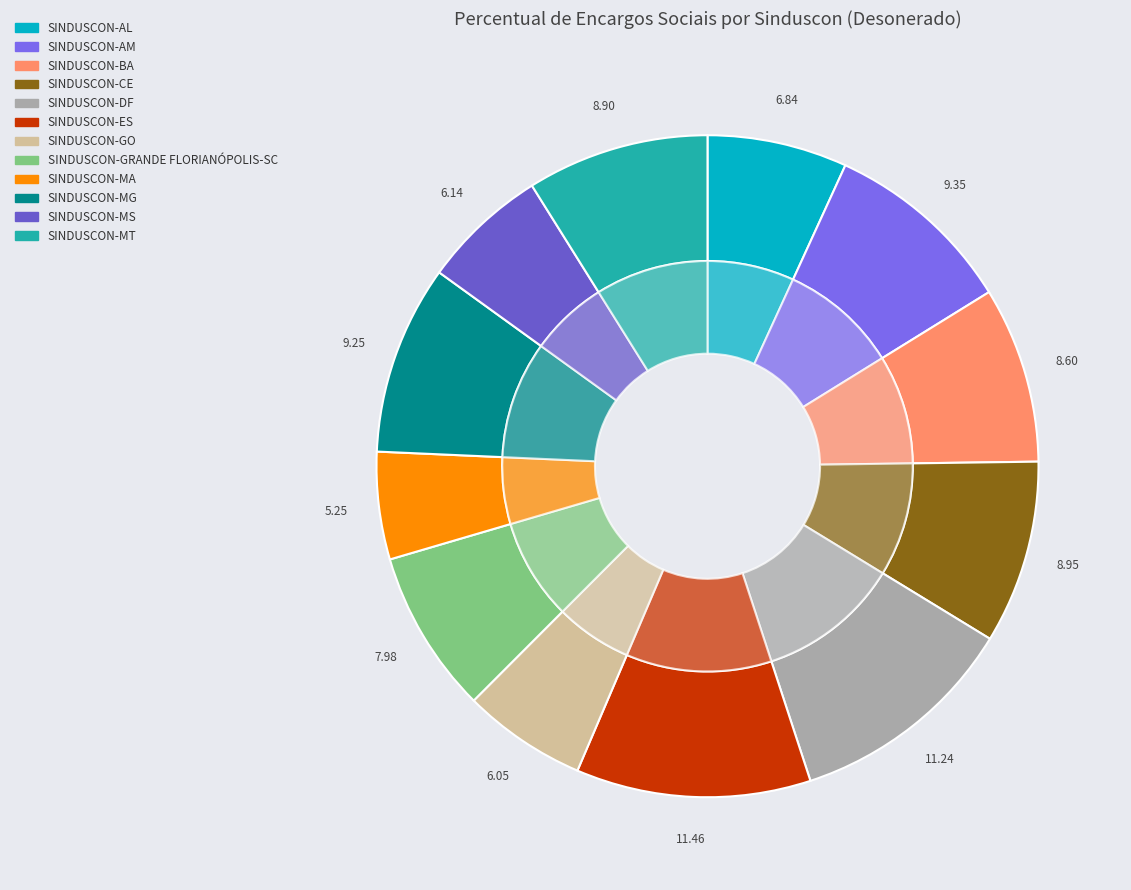

To the nearest percent, what is the difference between the SINDUSCON-ES and SINDUSCON-AL slice percentages?

5%